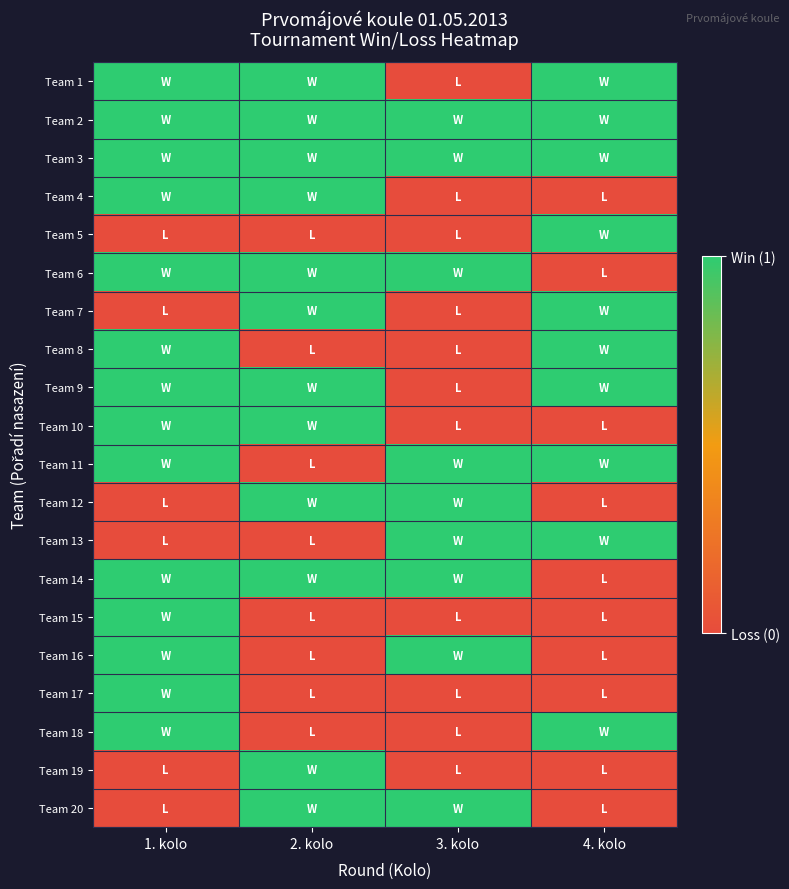

Between 3. kolo and 2. kolo, which is larger?

2. kolo